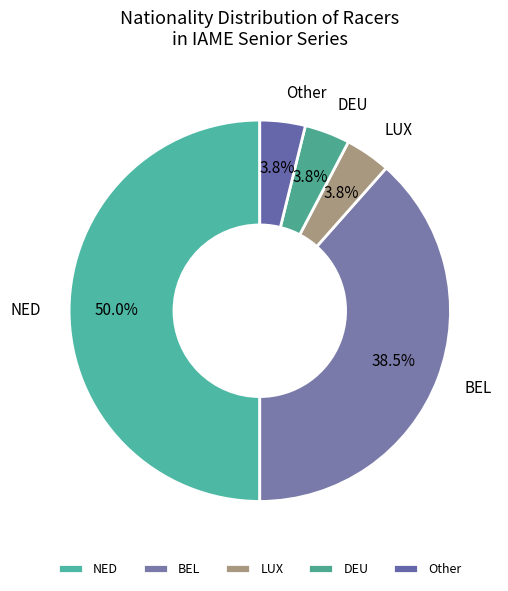

How many slices are in this pie chart?

5